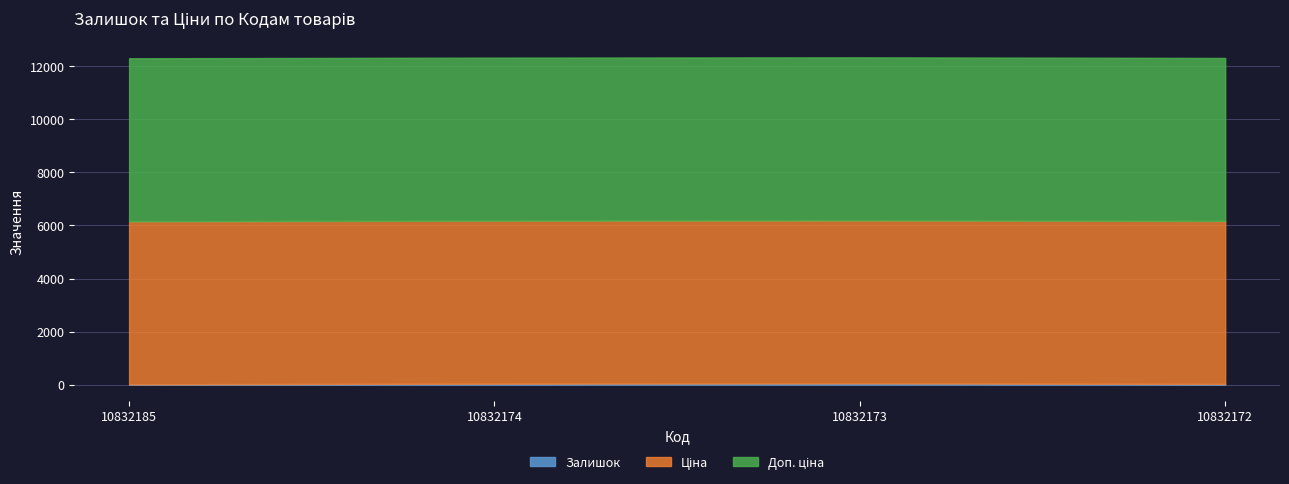

Reading left to right, extract all data points from this chart.

Залишок: 10832185=14.0	10832174=38.0	10832173=49.0	10832172=26.0
Ціна: 10832185=6143.2	10832174=6143.2	10832173=6143.2	10832172=6143.2
Доп. ціна: 10832185=6143.2	10832174=6143.2	10832173=6143.2	10832172=6143.2